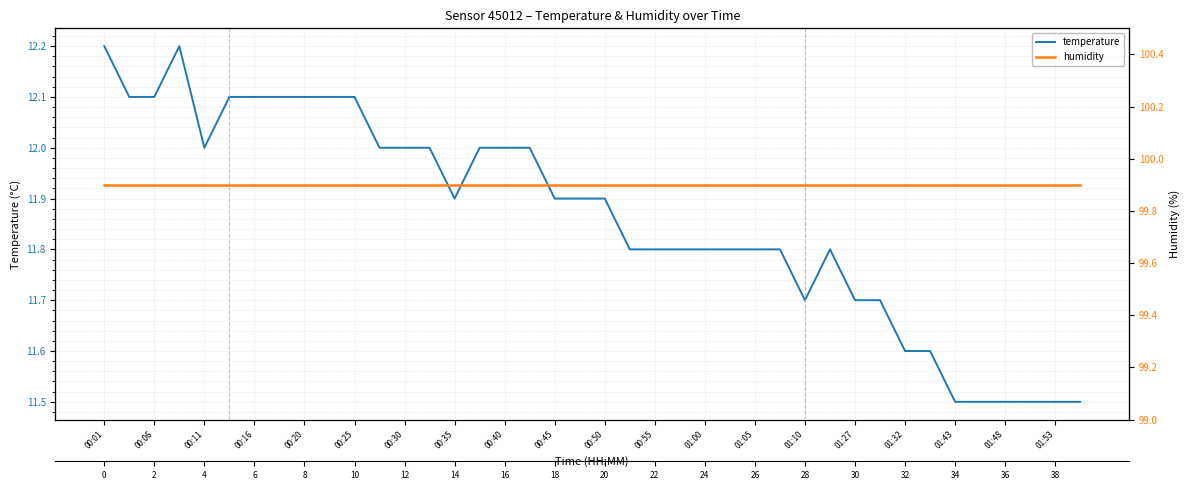

What is the difference between the maximum and minimum values in the temperature series?

0.7